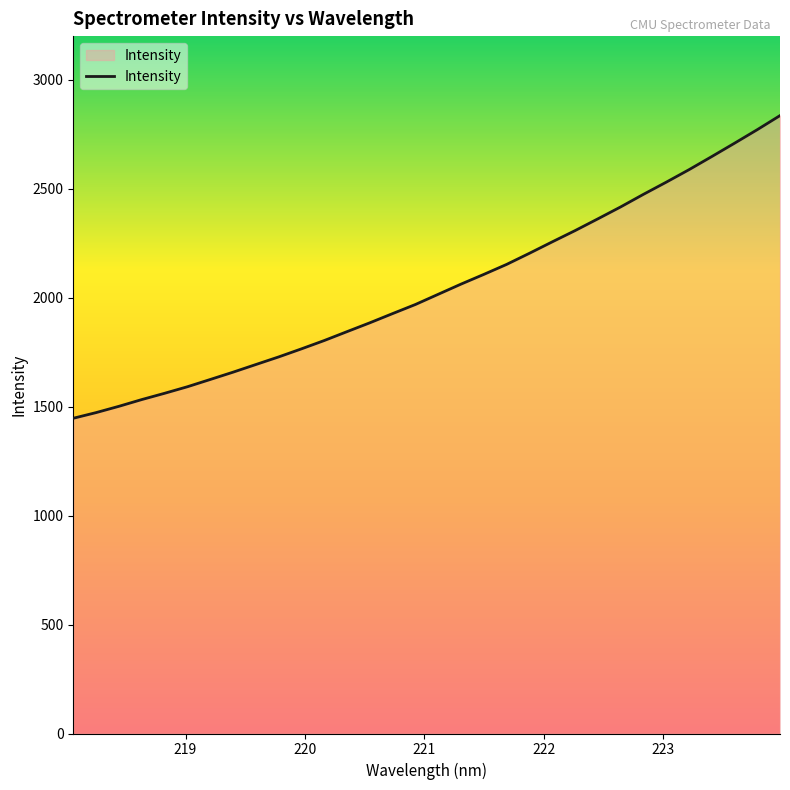

What is the maximum value shown in the chart?

2835.2